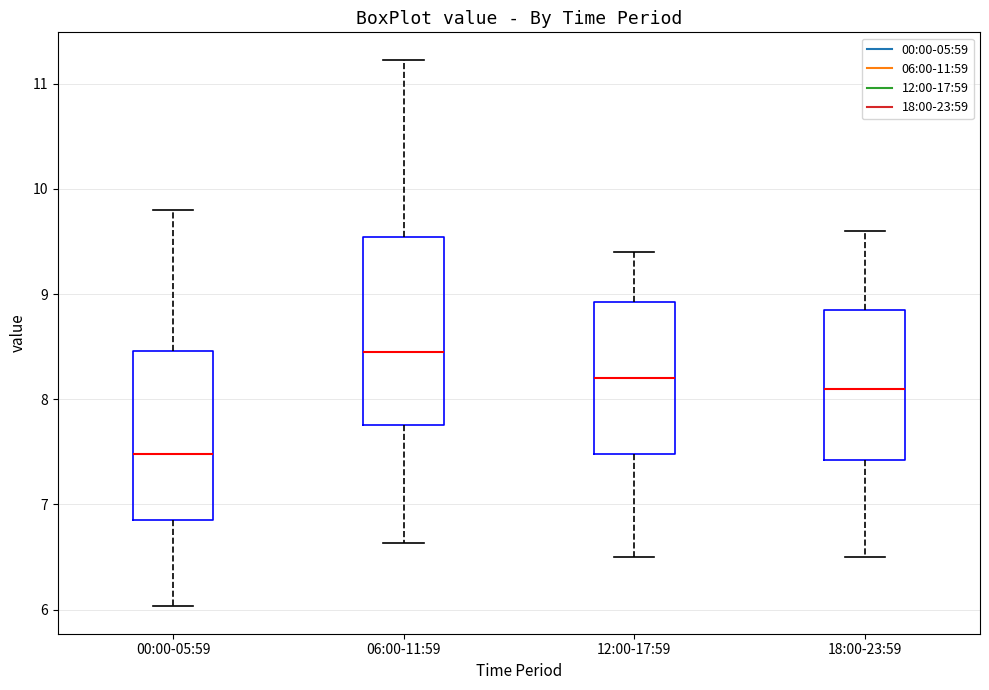

Reading left to right, read every box against the y-axis: the position of its median line, the range the box covers, and the ends of its whiskers. The values are not printed on the chart, so give them approximately, as read against the axis.

00:00-05:59: median 7.5, box 6.9 to 8.5, whiskers 6.0 to 9.8
06:00-11:59: median 8.5, box 7.8 to 9.5, whiskers 6.6 to 11.2
12:00-17:59: median 8.2, box 7.5 to 8.9, whiskers 6.5 to 9.4
18:00-23:59: median 8.1, box 7.4 to 8.9, whiskers 6.5 to 9.6